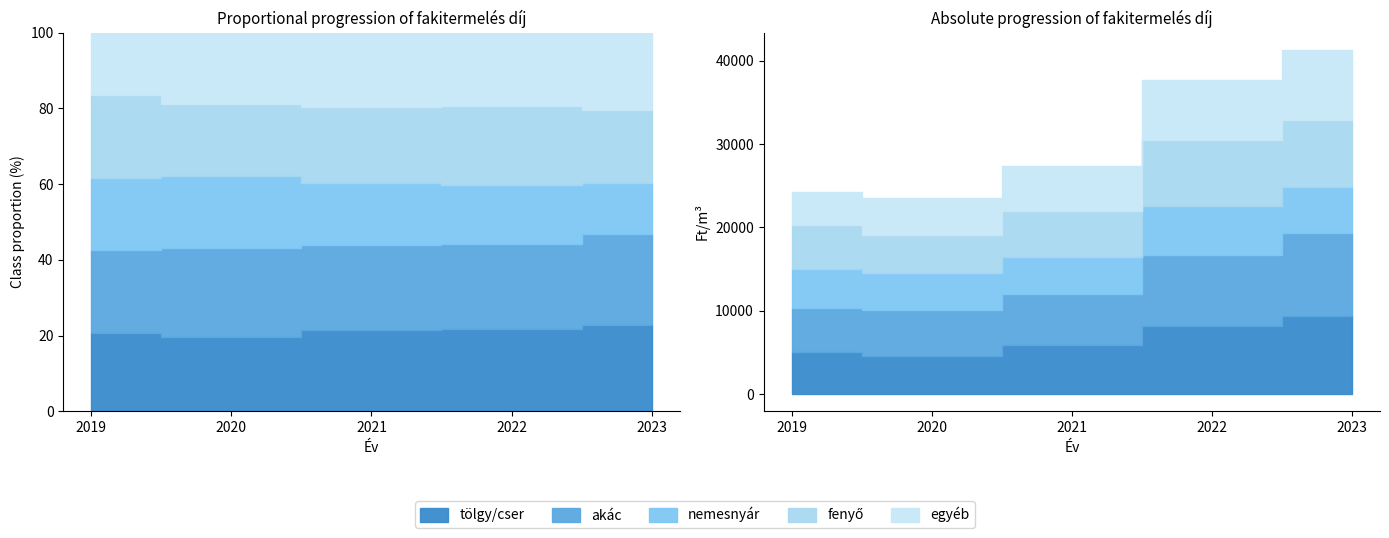

What is the total value across all series at 2022?

37737.6